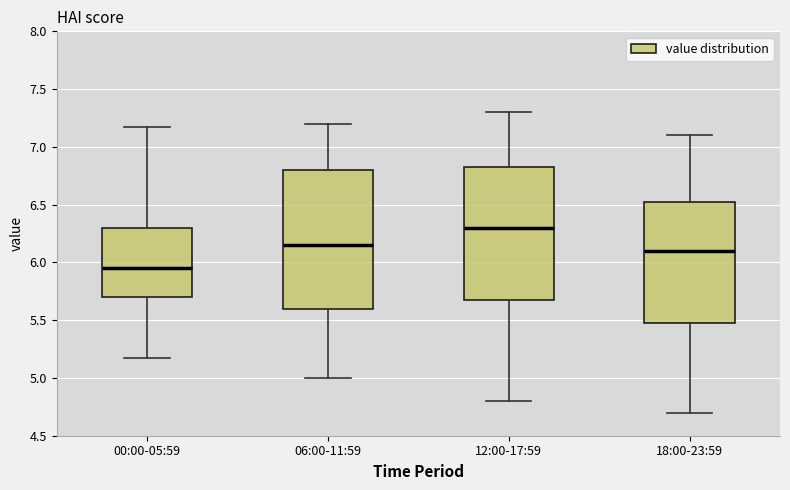

Where does the upper whisker of the box for 18:00-23:59 end on the y-axis? The values are not printed on the chart, so give them approximately, as read against the axis.

7.10